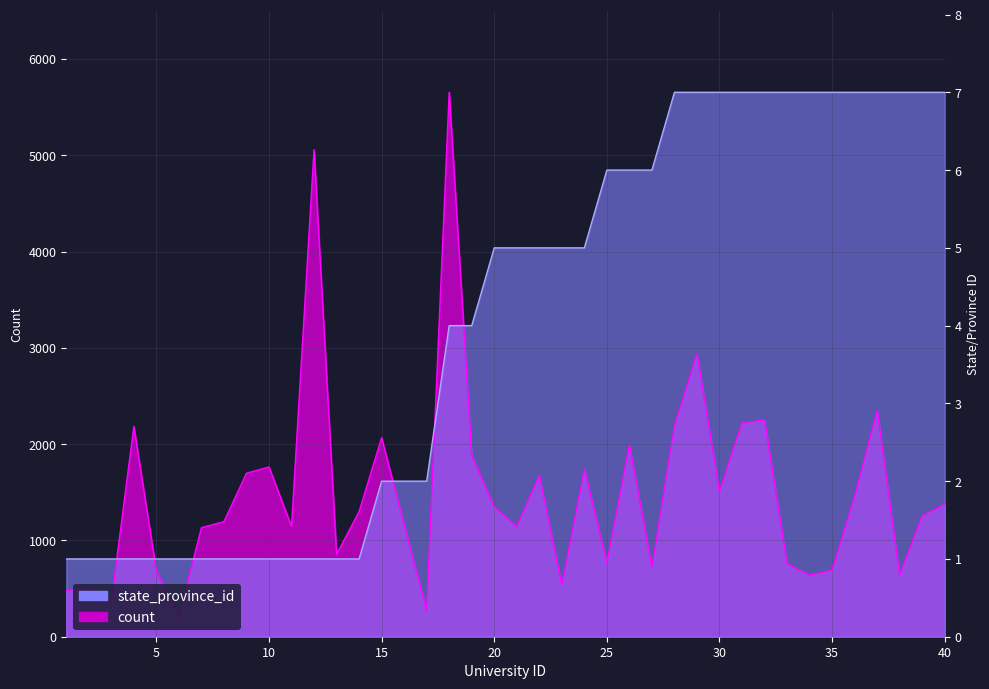

How many distinct data groups are displayed?

2